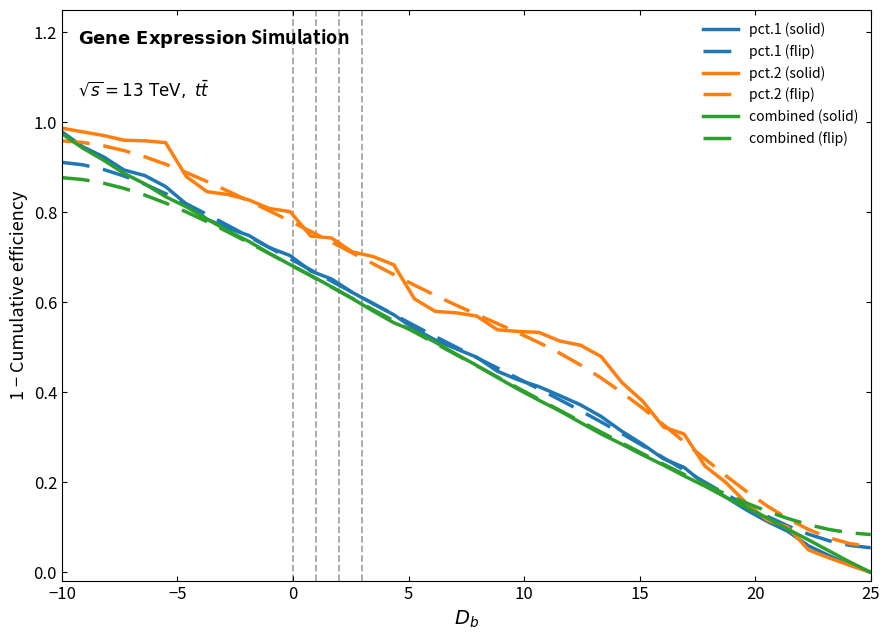

Which series has the widest spread of values?

pct.2 (solid)